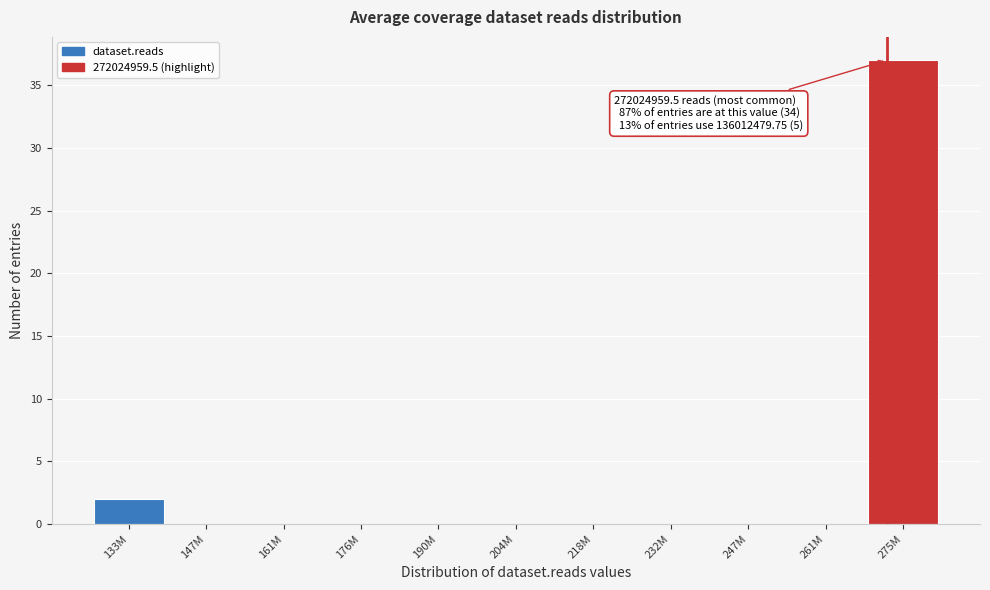

Reading right to left, extract all data points from this chart.

275M=37	261M=0	247M=0	232M=0	218M=0	204M=0	190M=0	176M=0	161M=0	147M=0	133M=2